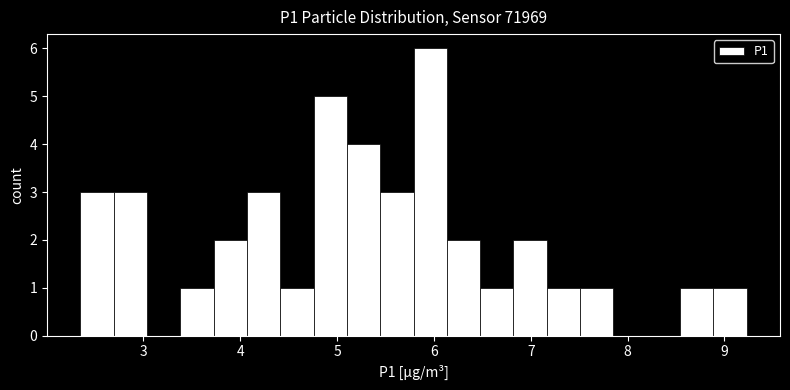

Read against the x-axis, roughly where is the centre of the tallest bar?

6.0